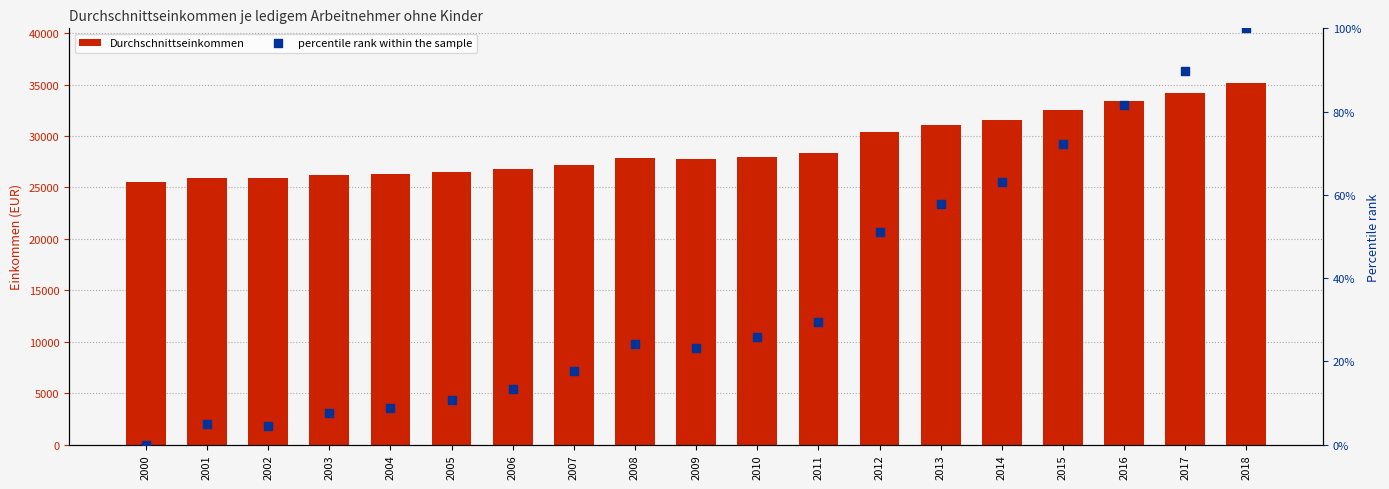

At how many categories does at least one series exceed 13194?

19